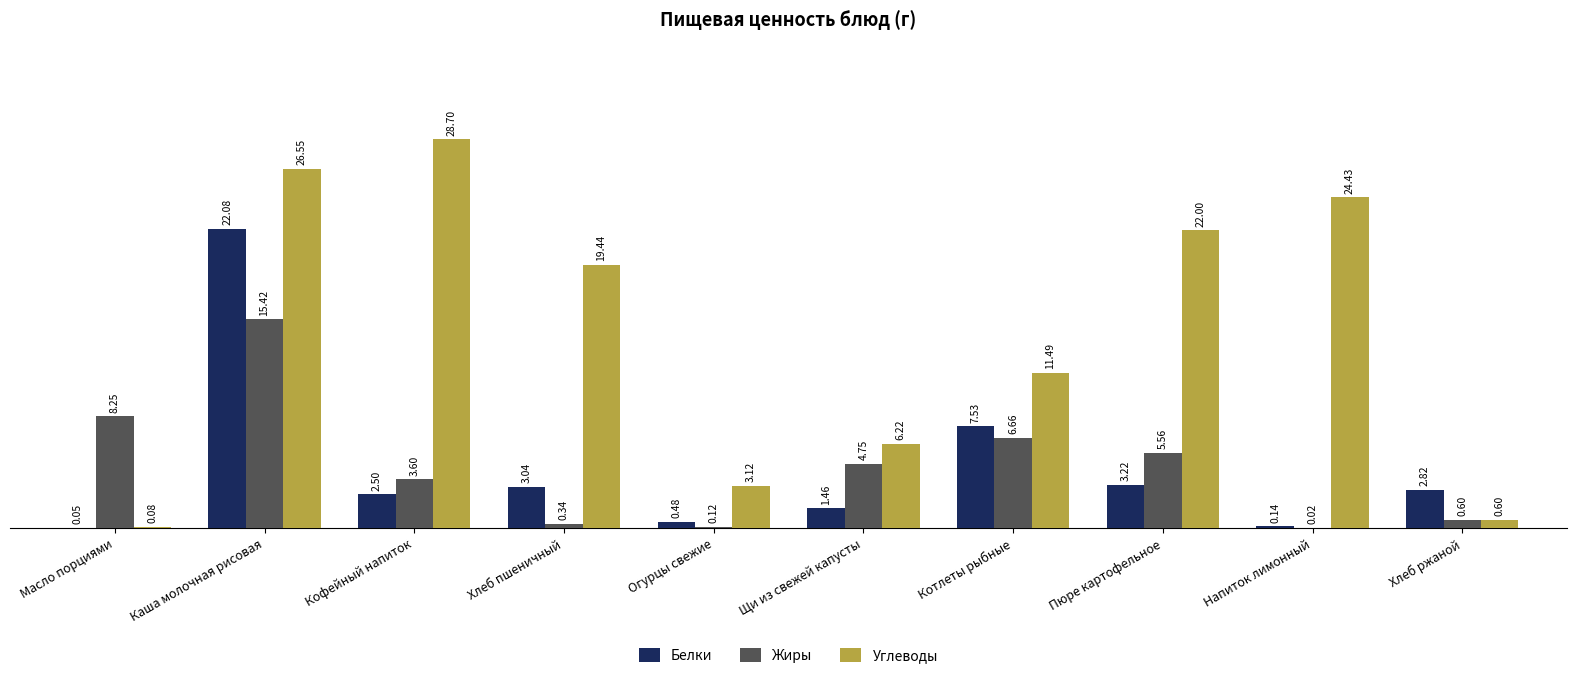

Which series has the largest total across all categories?

Углеводы